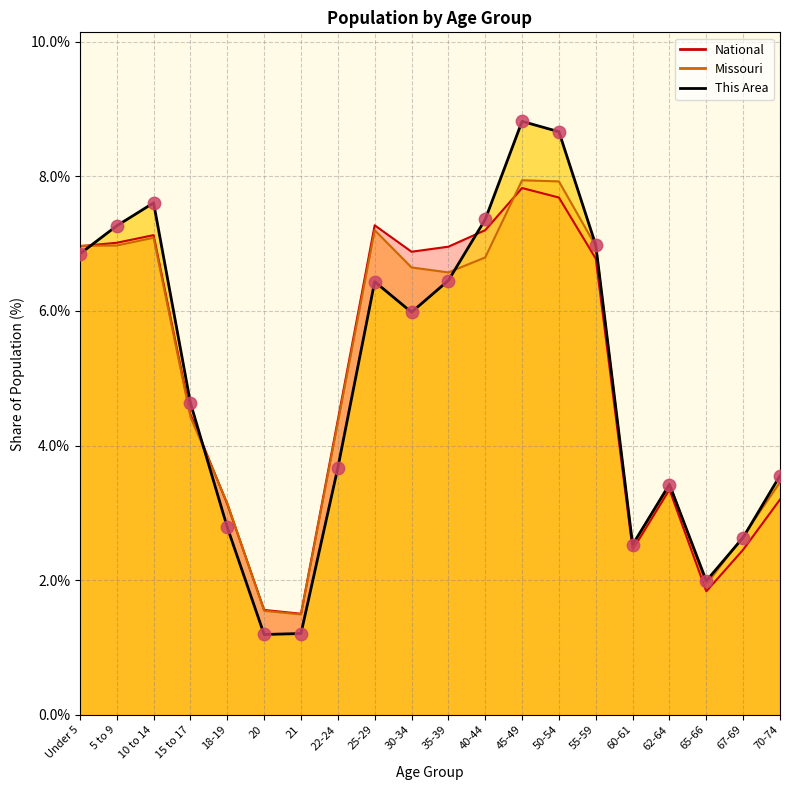

Which series reaches the maximum Y coordinate?

This Area